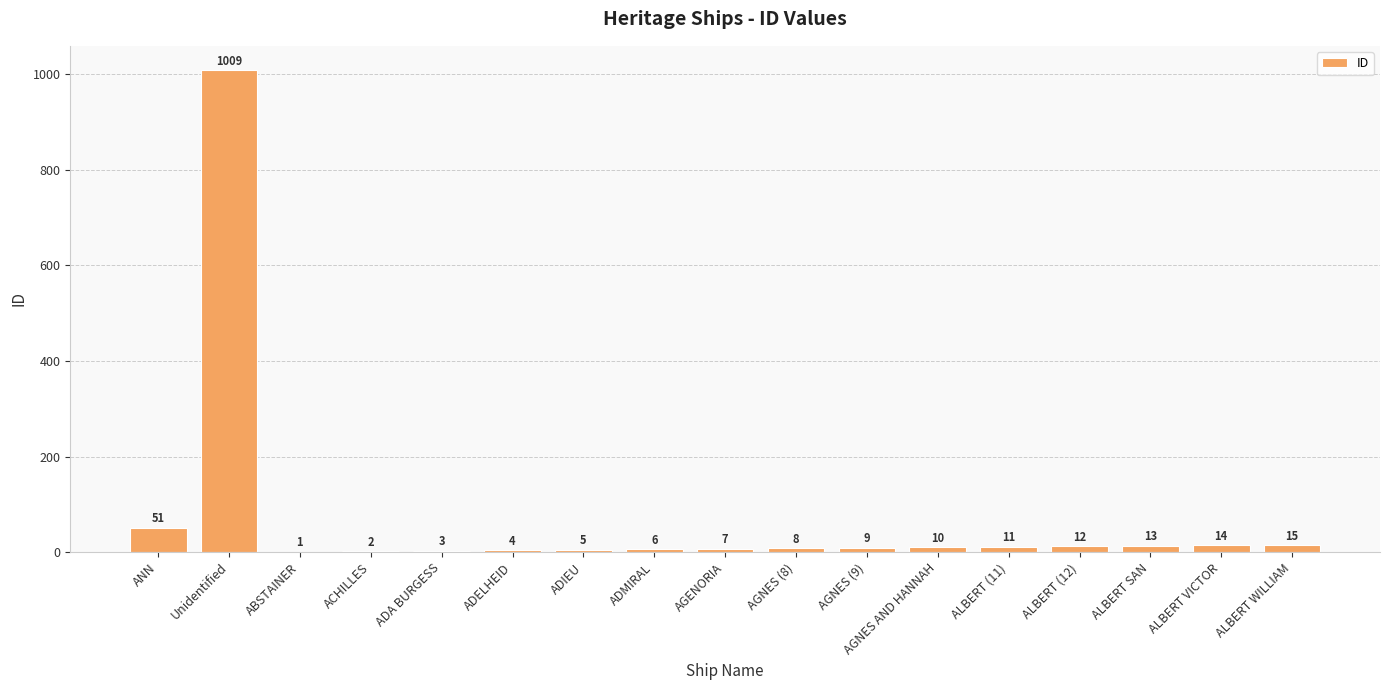

Which category has the highest value across all series?

Unidentified